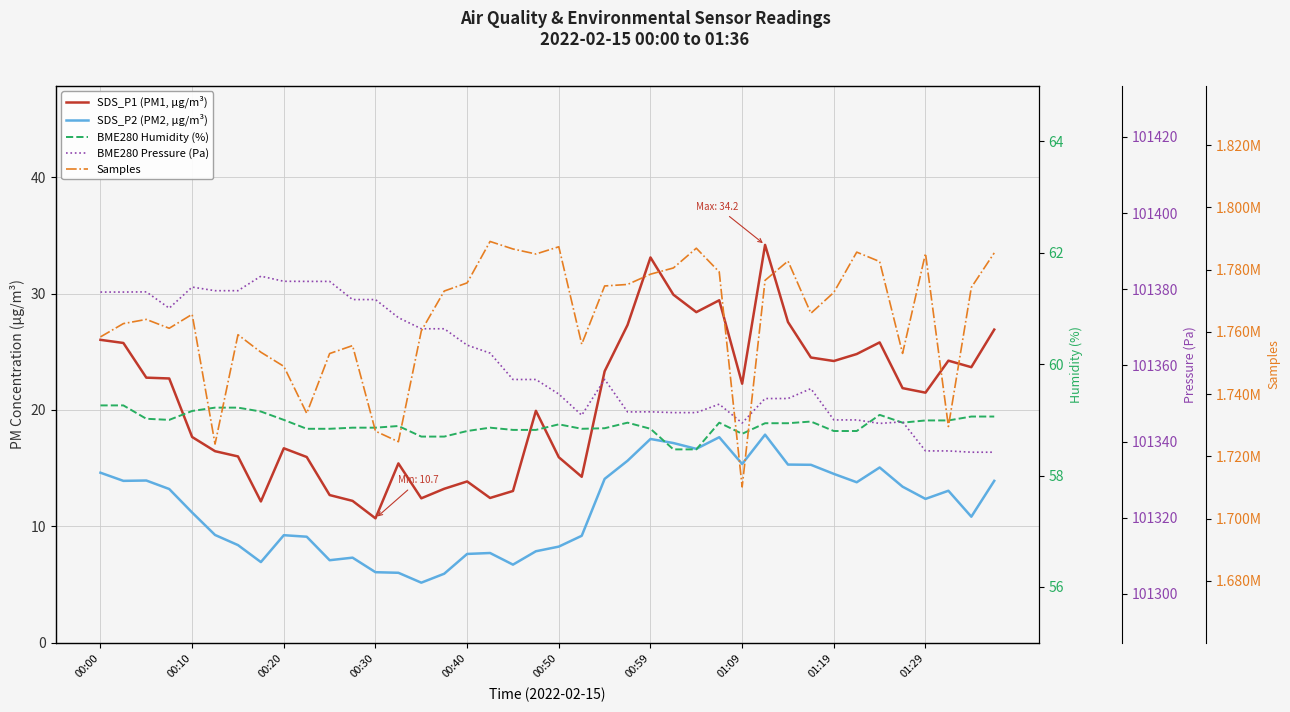

At which category does the chart reach its peak across all series?

17